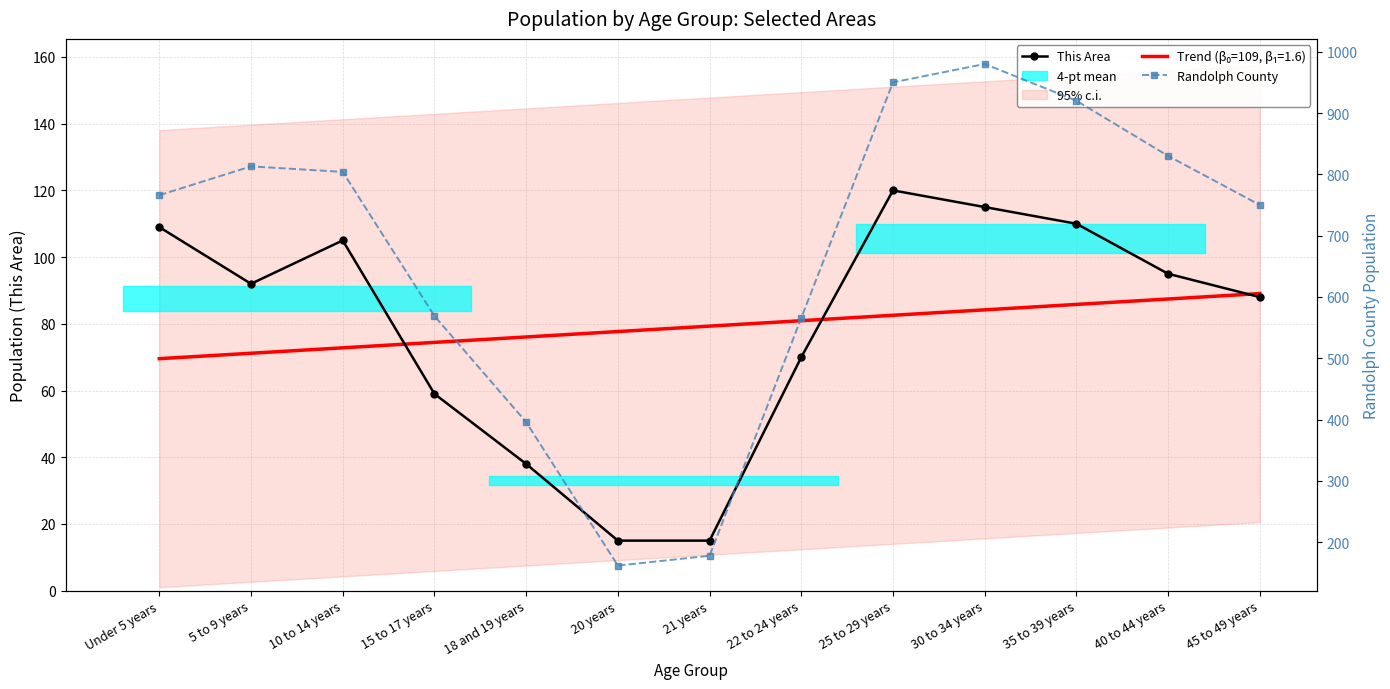

Is the value of This Area at 21 years greater than the value of Randolph County at 20 years?

No